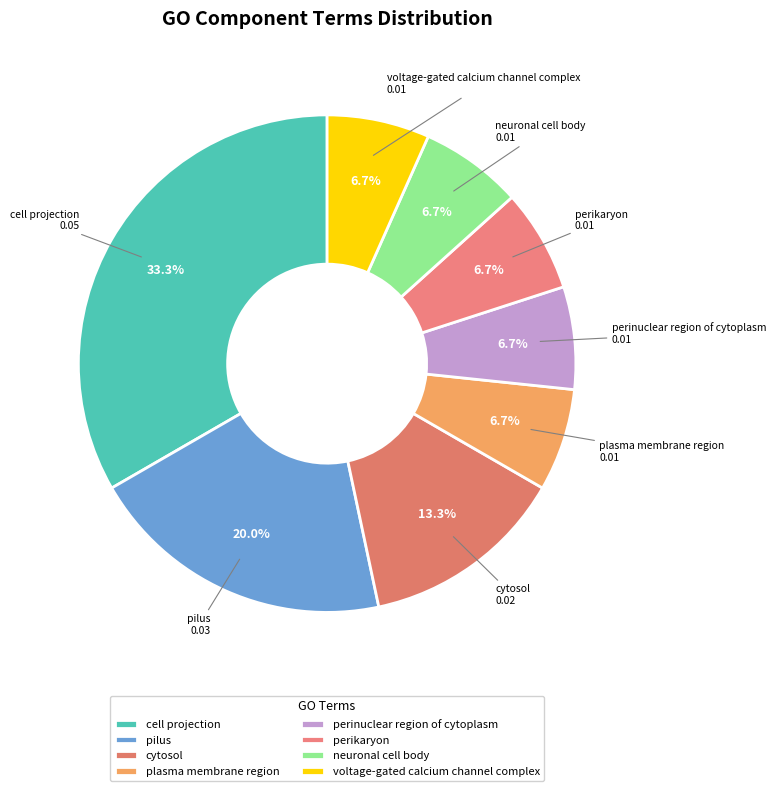

Does perikaryon represent more than half of the total?

No